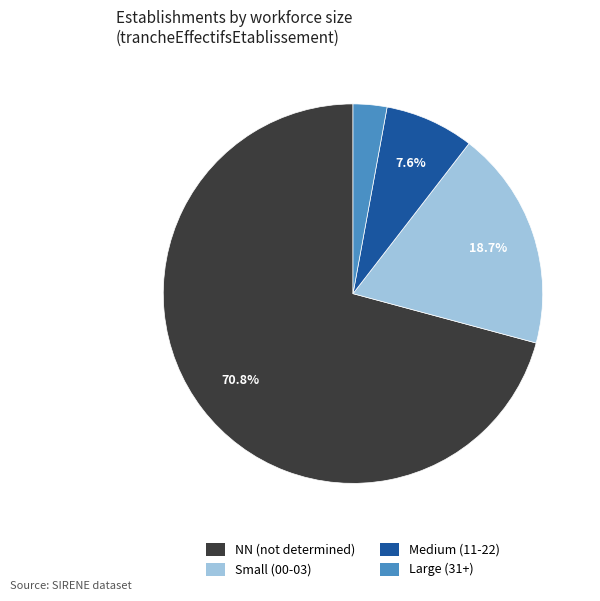

Count the number of slices in the pie.

4